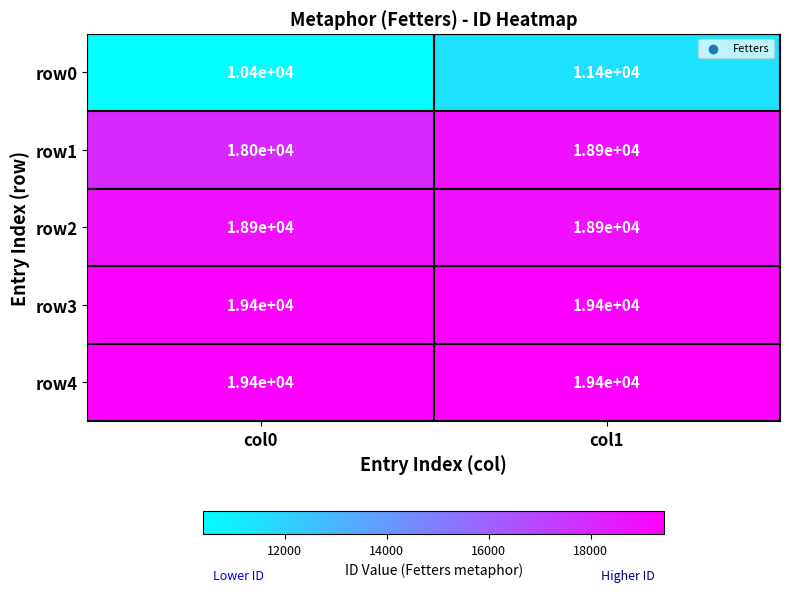

The value of row3 at col1 is 25595. True or false?

False